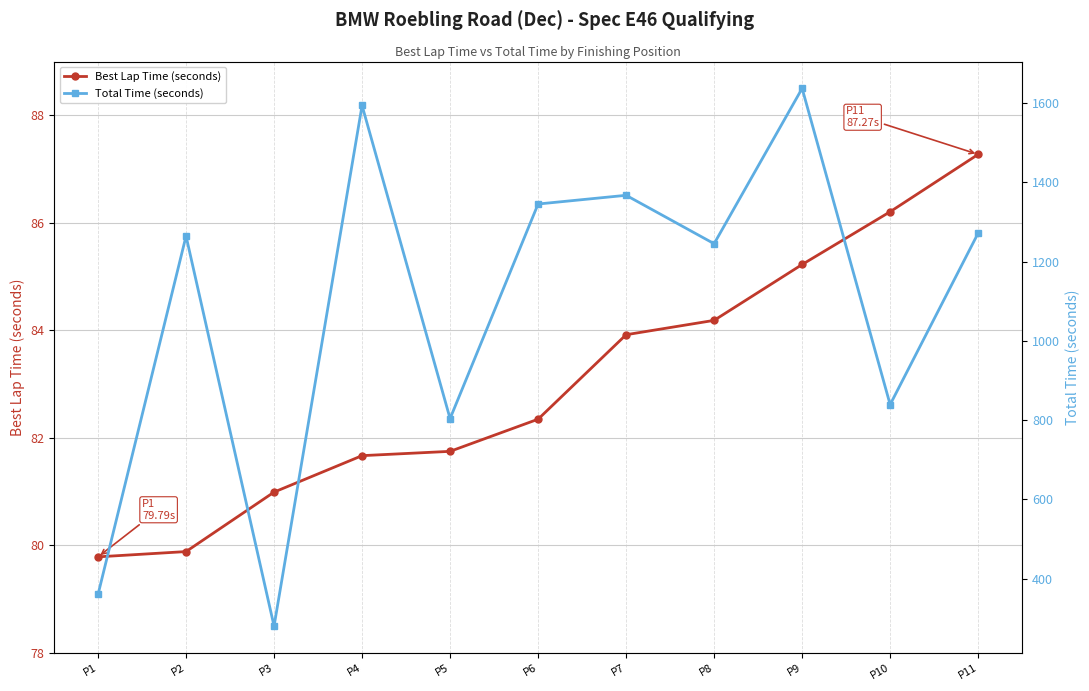

Which series changed the most between P3 and P7?

Total Time (seconds)